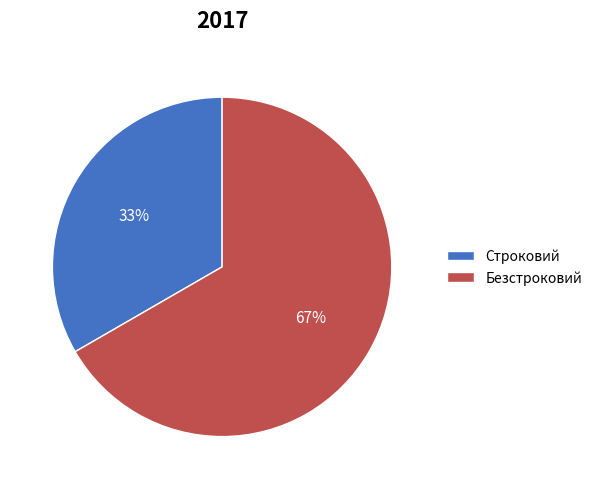

What percentage is the Безстроковий slice, to the nearest percent?

67%